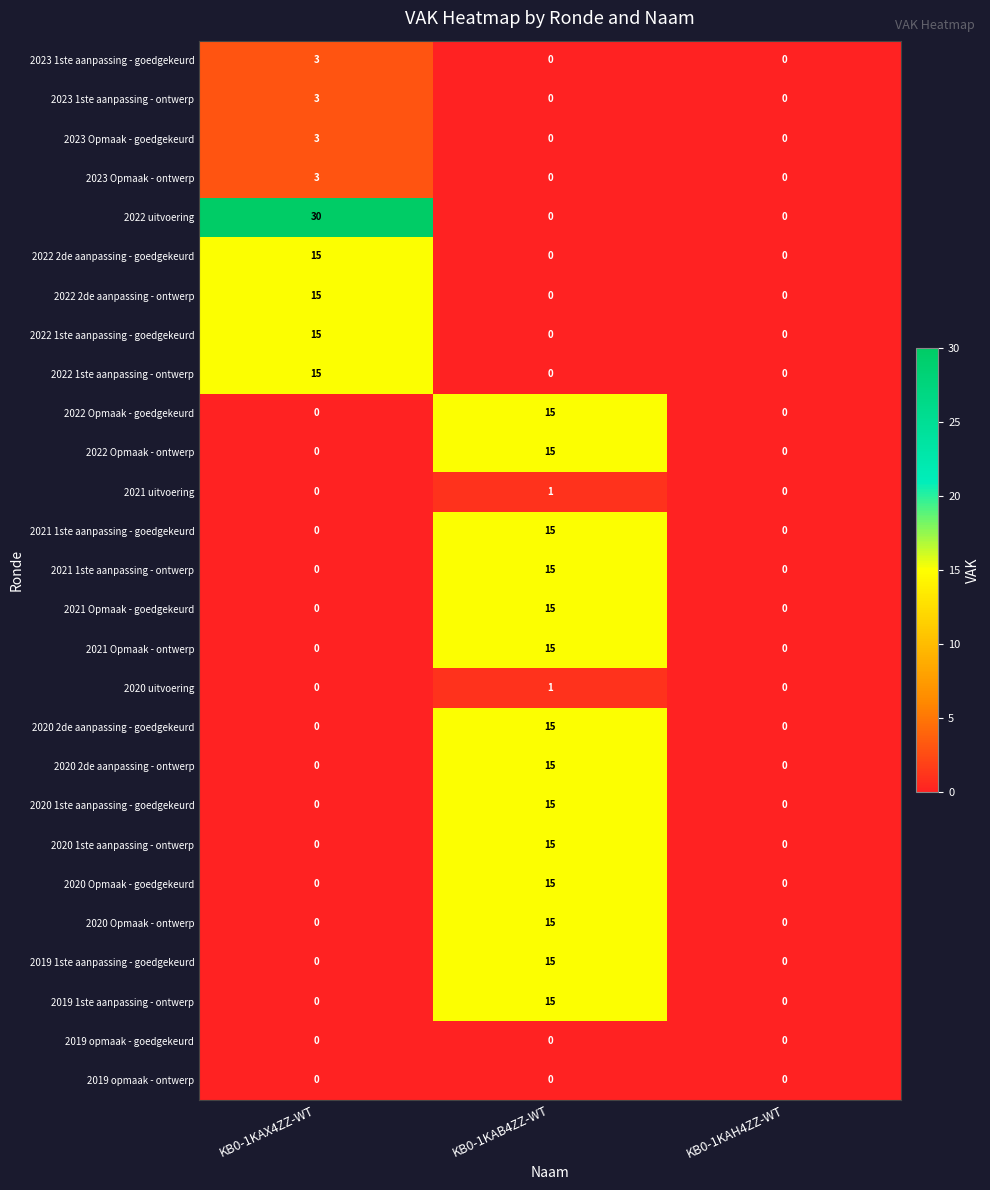

True or false: 2020 Opmaak - goedgekeurd has a value of 8 at KB0-1KAX4ZZ-WT.

False